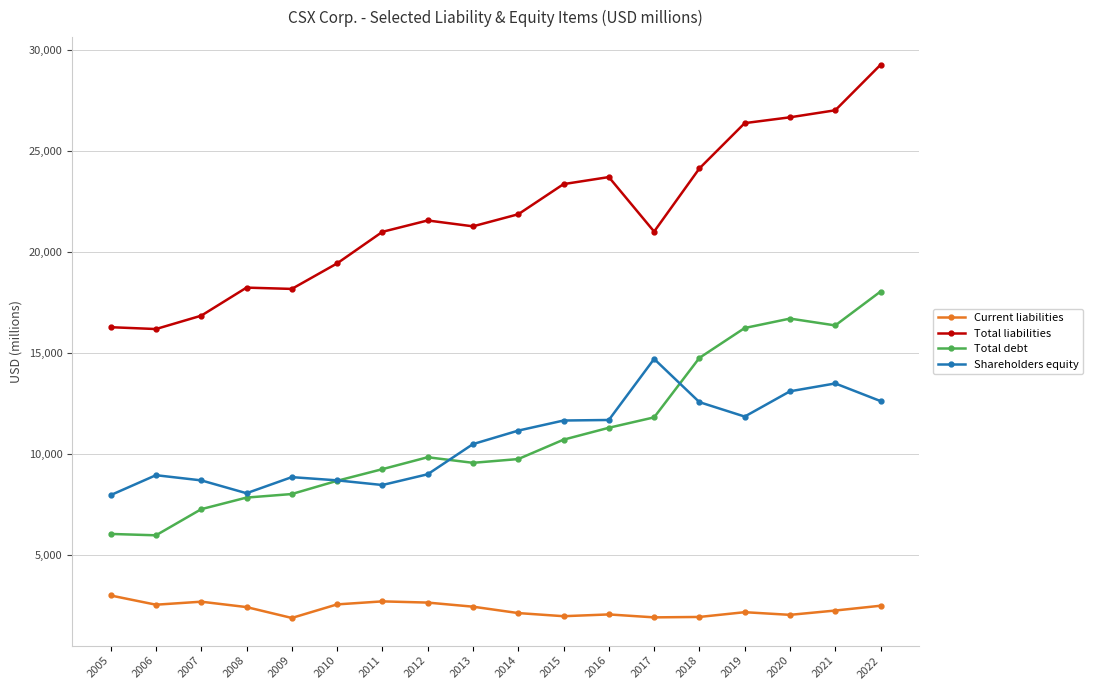

At which category does Shareholders equity reach its first local peak?

2006